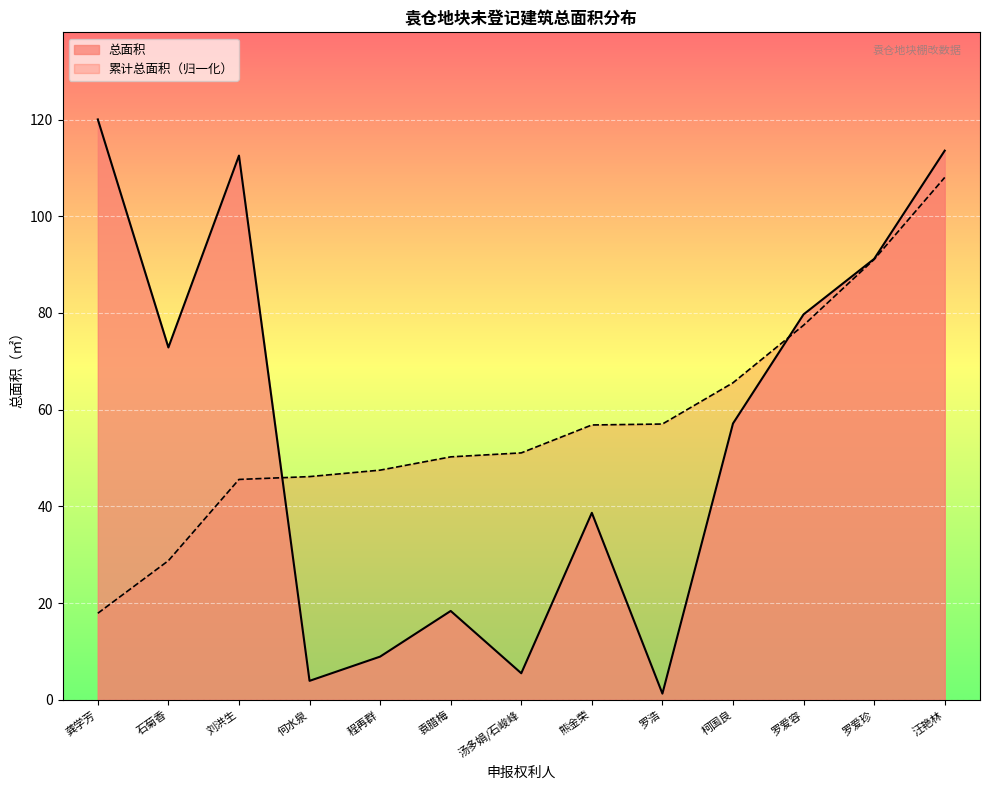

Rank the categories by value from highest to lowest.

龚学芳, 汪艳林, 刘洪生, 罗爱珍, 罗爱容, 石菊香, 柯国良, 熊金荣, 袁腊梅, 程再群, 汤多娟/石峻峰, 何水泉, 罗浩